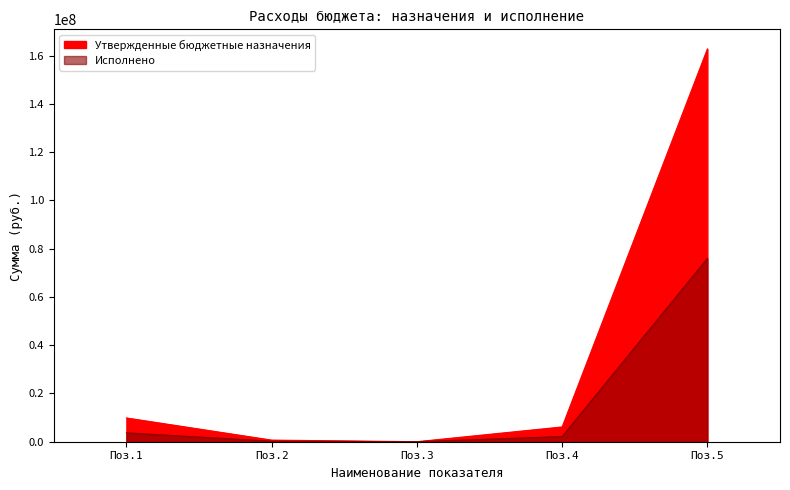

How many values in Исполнено are above zero?

4